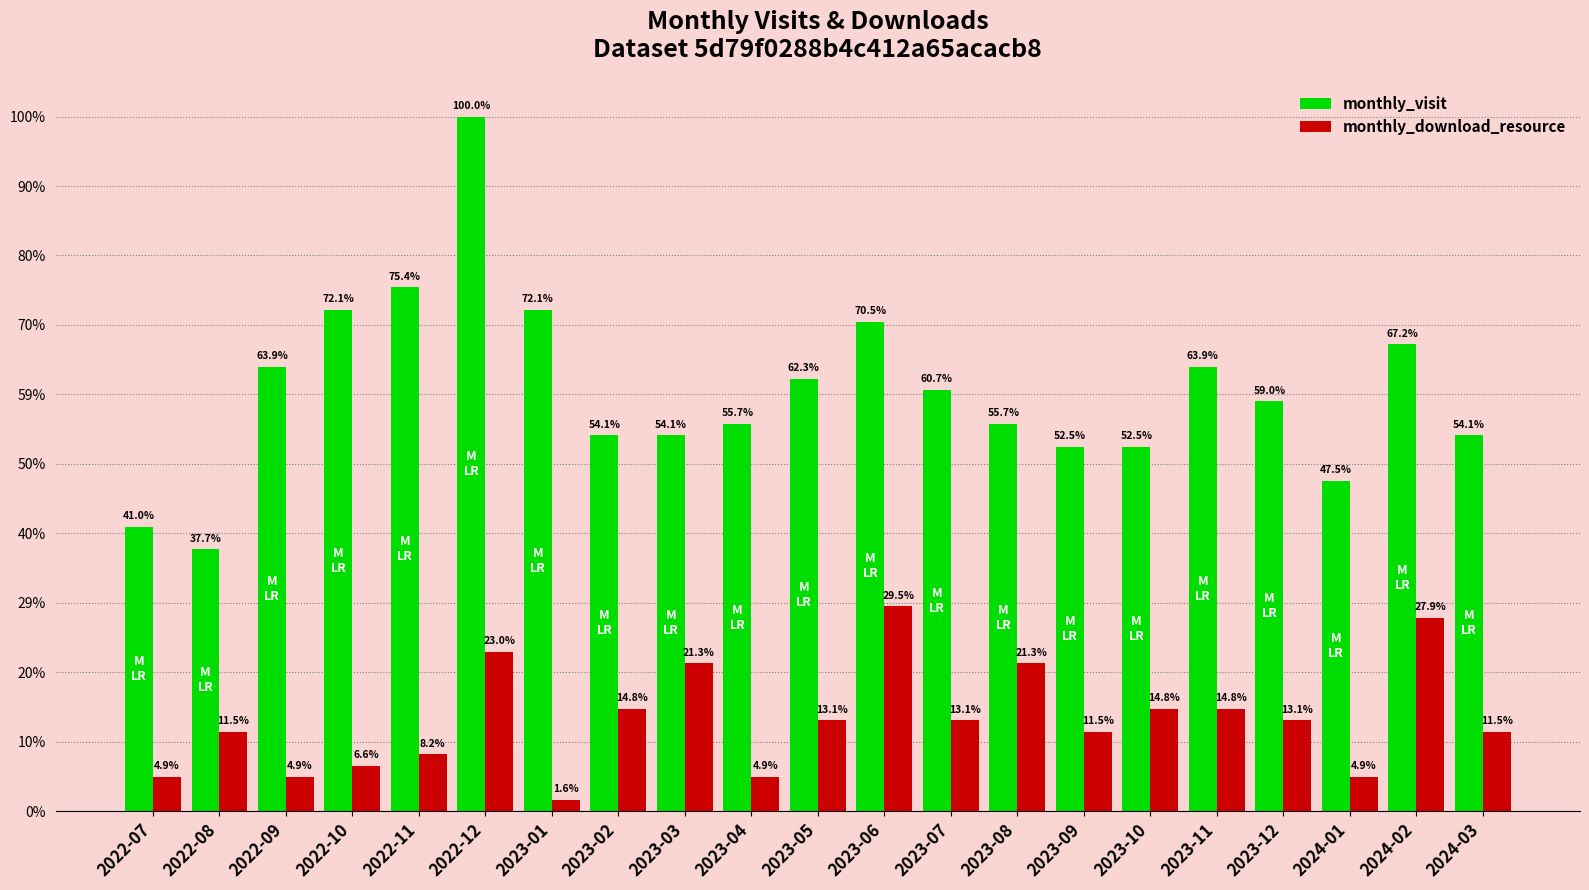

The monthly_visit series shows 39 at 2022-09. True or false?

True